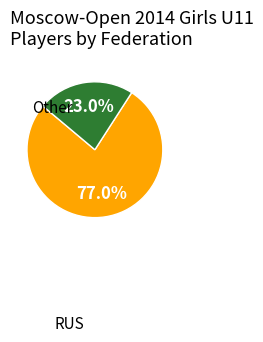

Is there a majority slice in this chart?

Yes